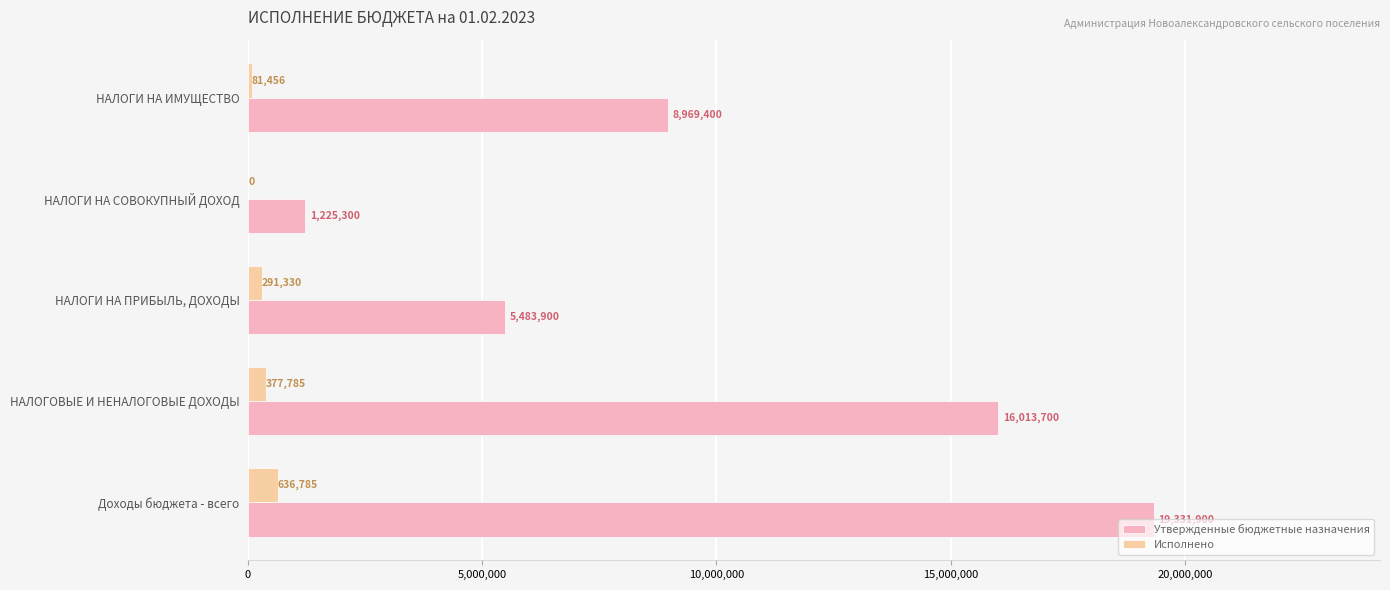

Where is Исполнено nearest to the value 318392?

НАЛОГИ НА ПРИБЫЛЬ, ДОХОДЫ